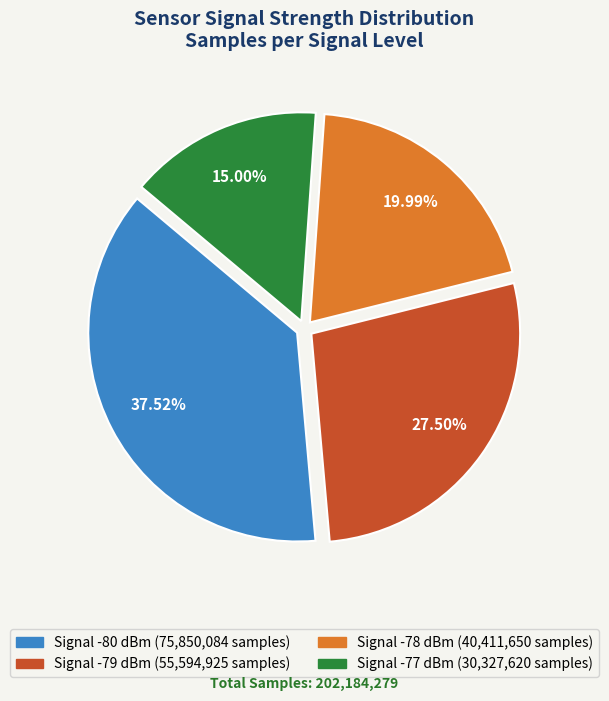

Does any single category account for the majority?

No